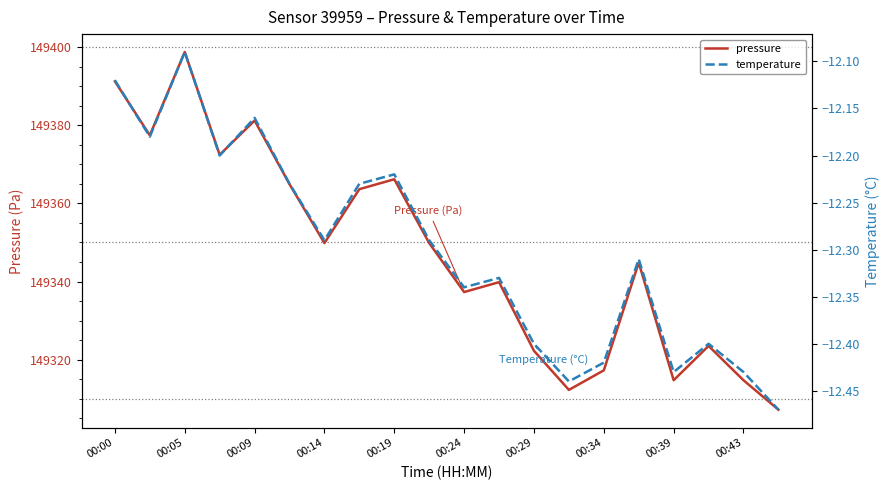

How many interior local valleys does the temperature series have?

6